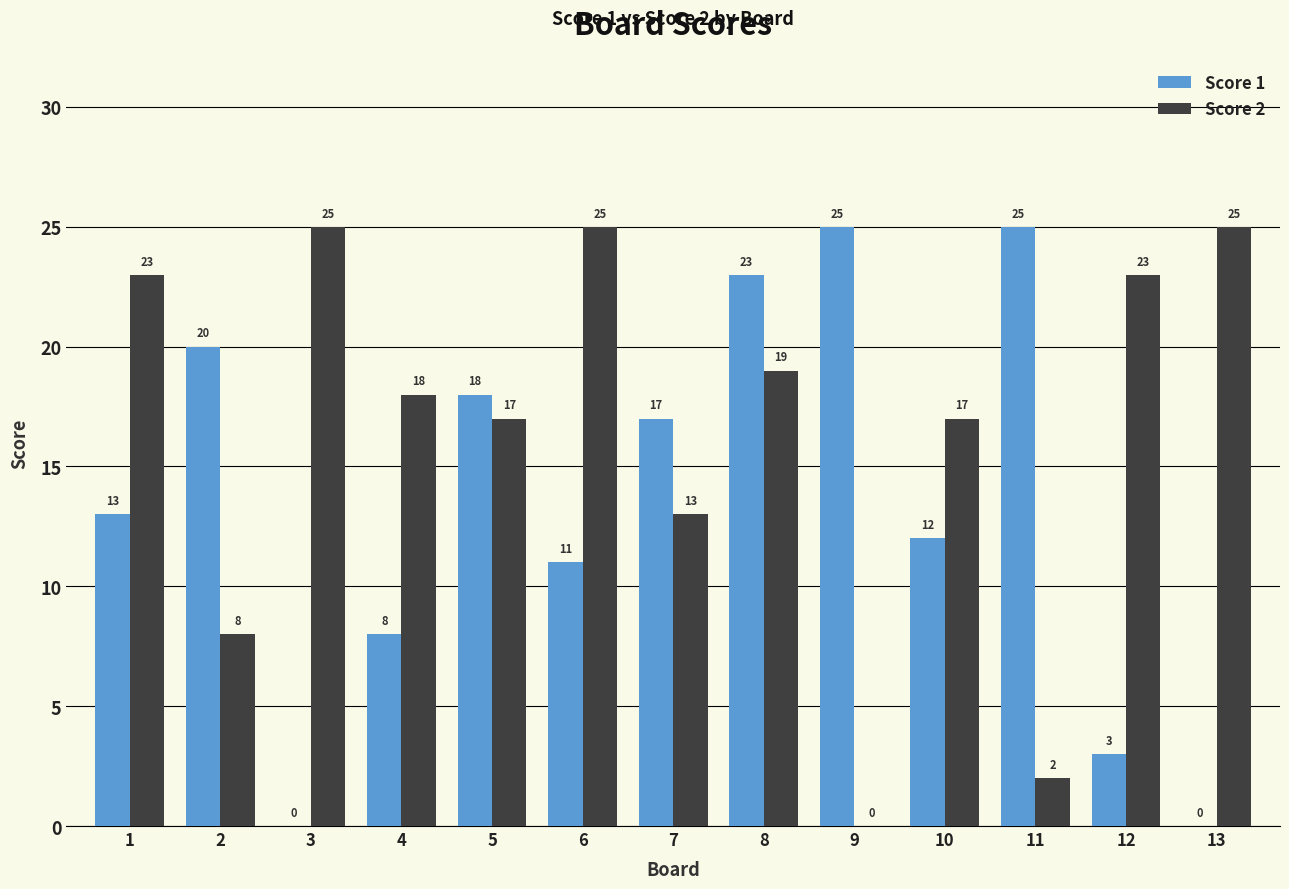

Count the number of data series in this chart.

2